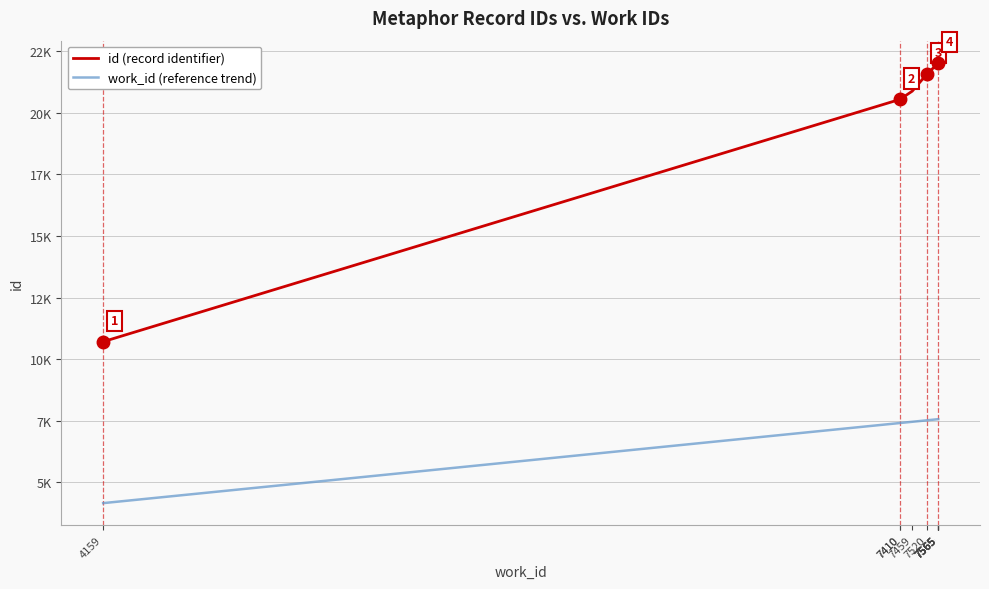

Which category has the highest value in the id (record identifier) series?

7565